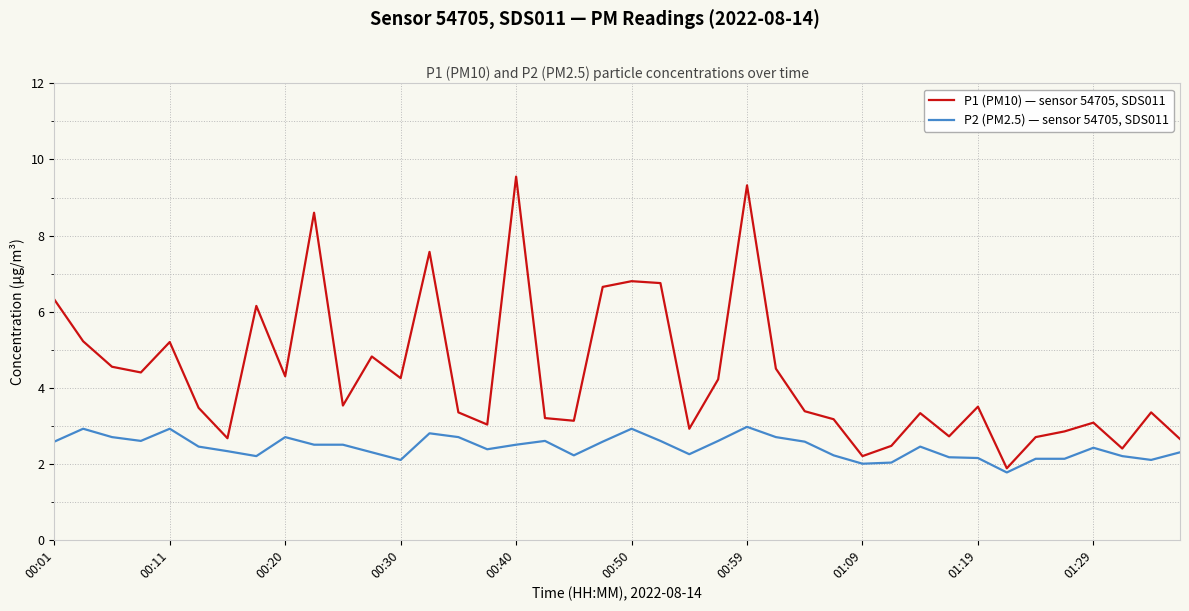

Which series has the largest range (max minus min)?

P1 (PM10) — sensor 54705, SDS011